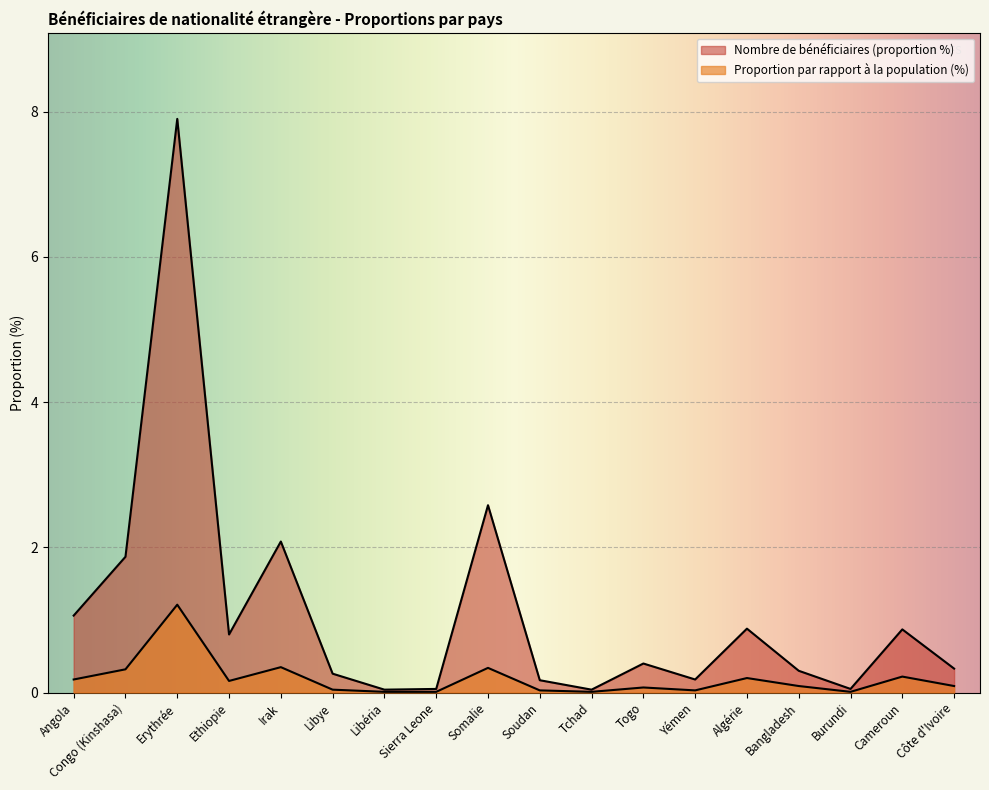

What is the difference between the maximum and second lowest values in the Nombre de bénéficiaires (proportion %) series?

7.9